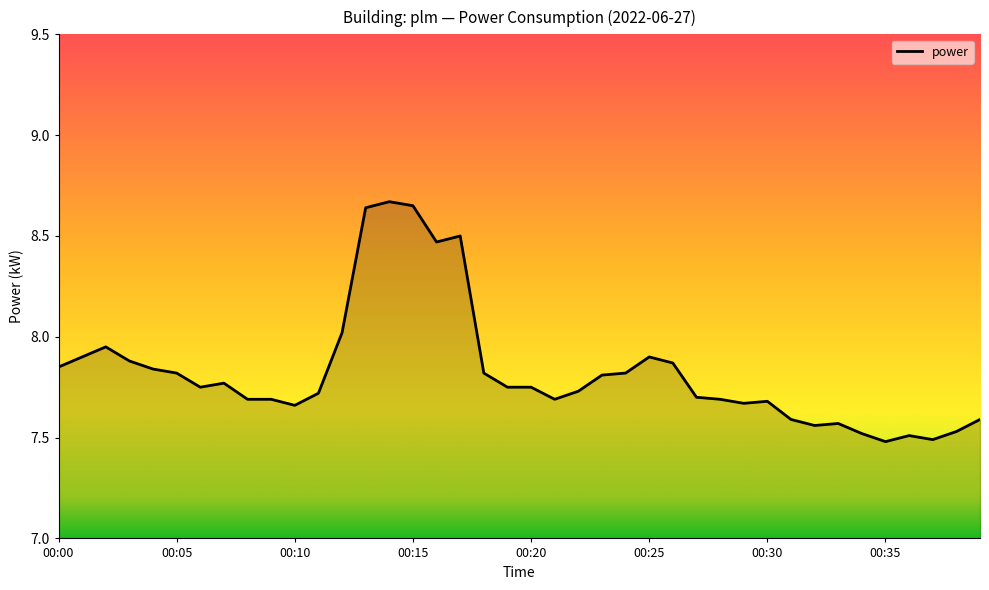

What is the difference between the maximum and minimum values?

1.2